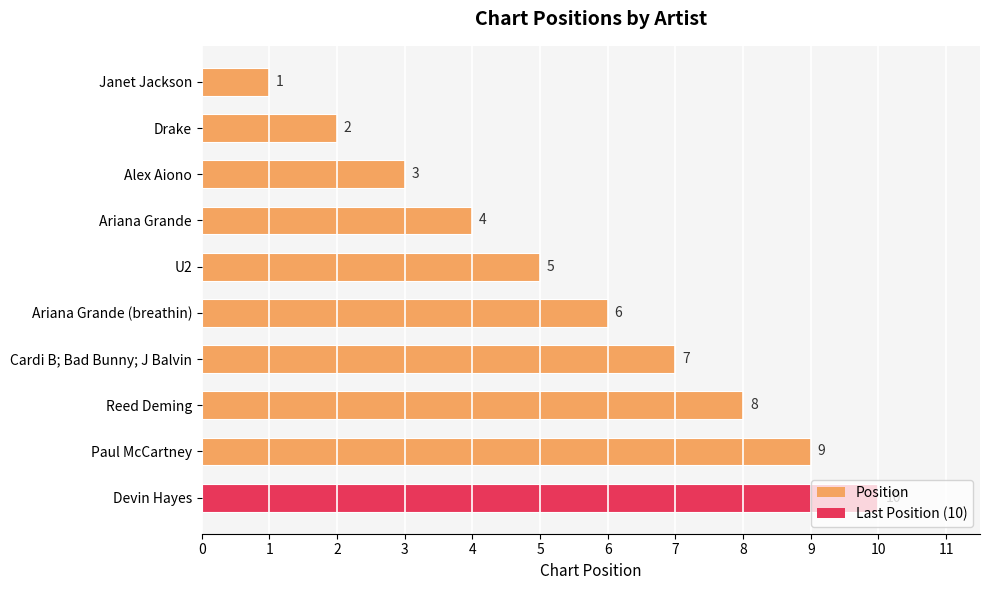

Which has a higher value, Janet Jackson or Ariana Grande?

Ariana Grande